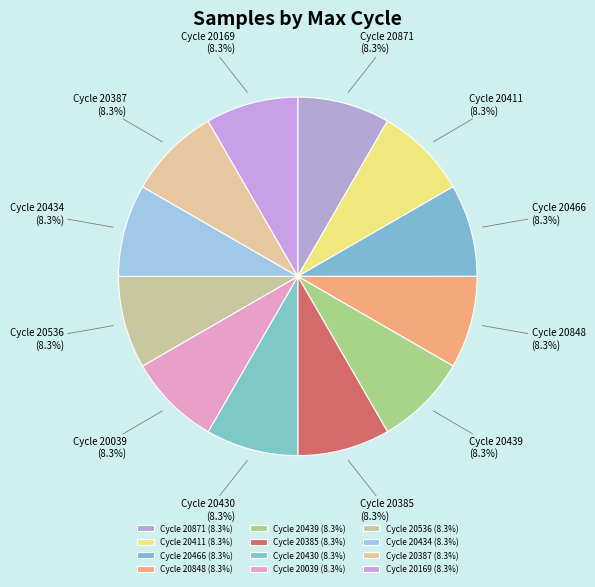

Does Cycle 20536 (8.3%) represent more than half of the total?

No